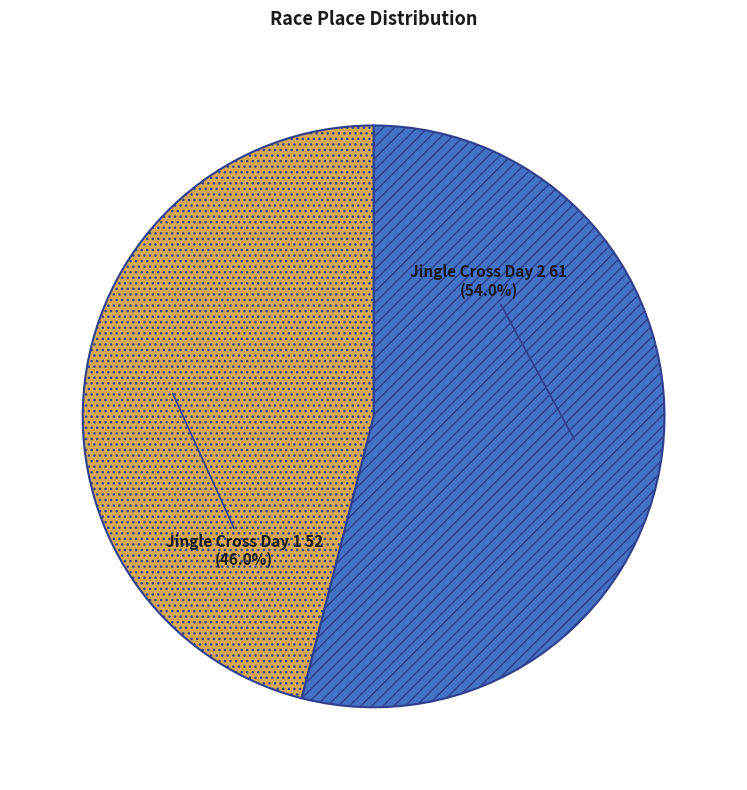

Which category has the smallest portion of the pie?

Jingle Cross Day 1